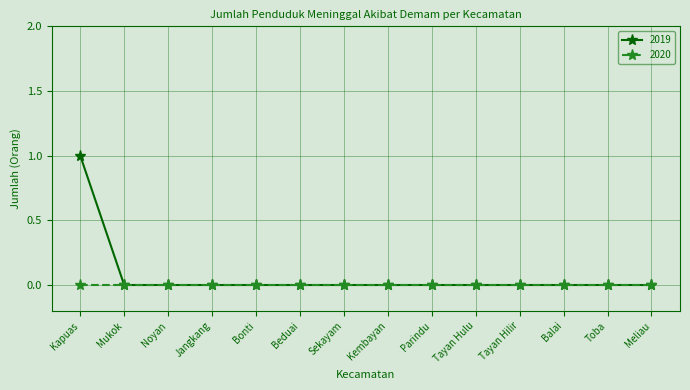

How many lines are shown in the chart?

2